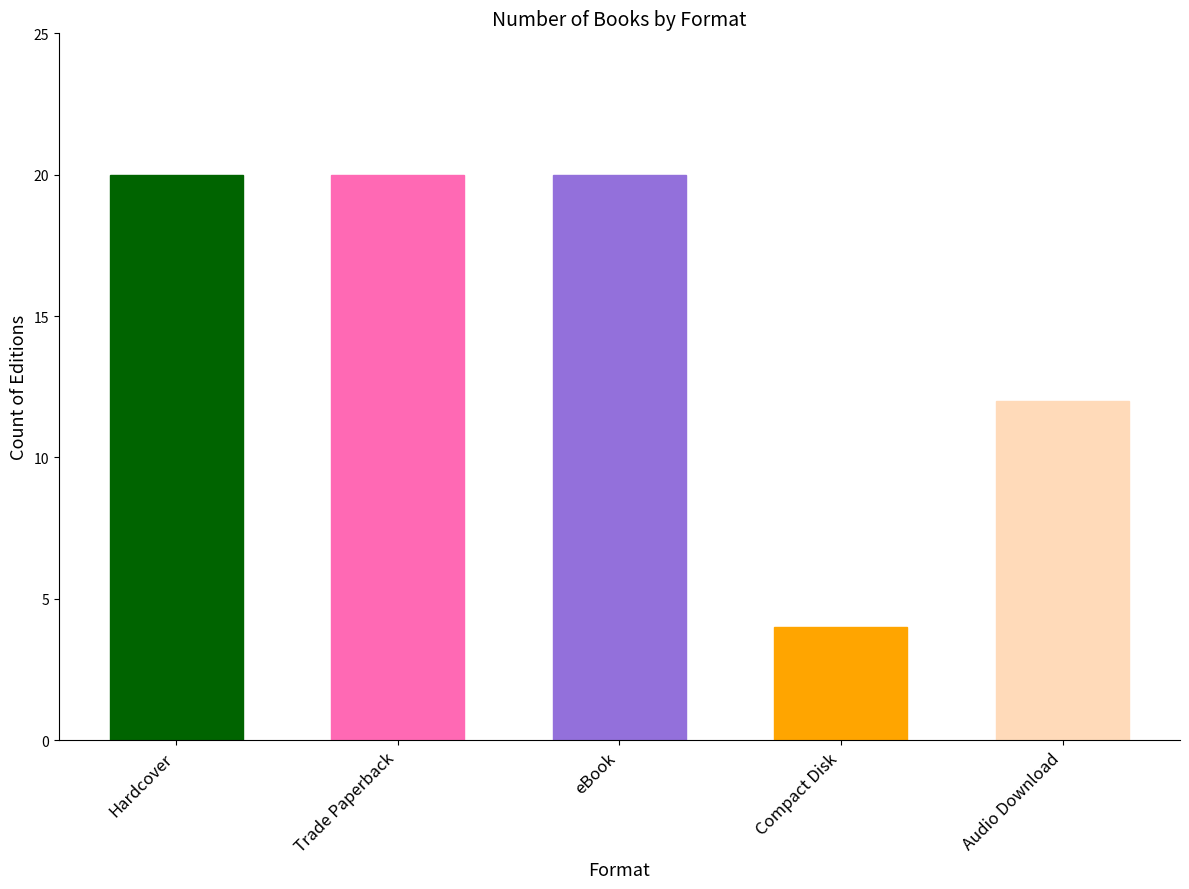

Count the values in the range 12 to 20.

4